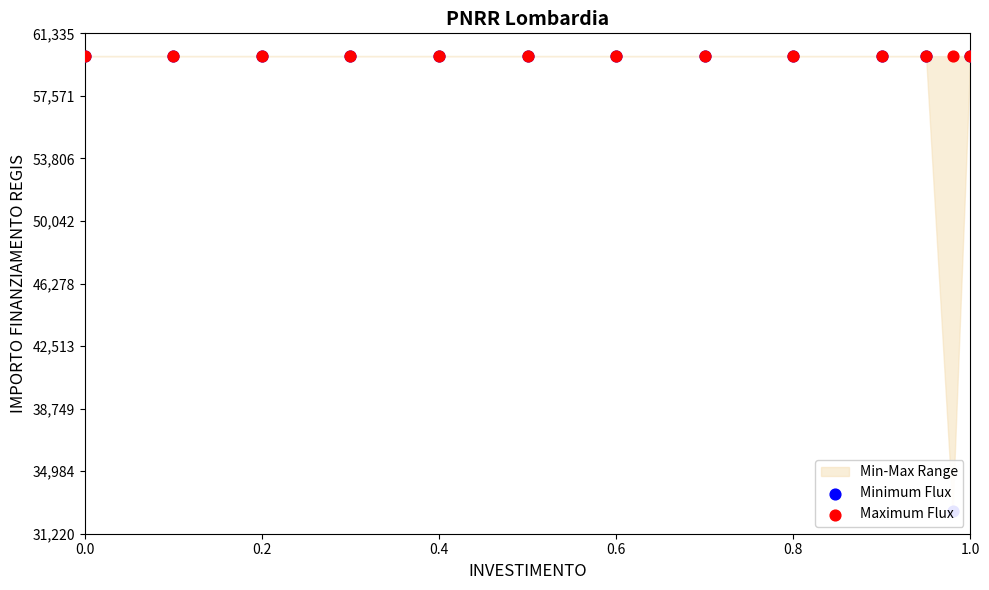

What are all the series names shown in the legend?

Minimum Flux, Maximum Flux